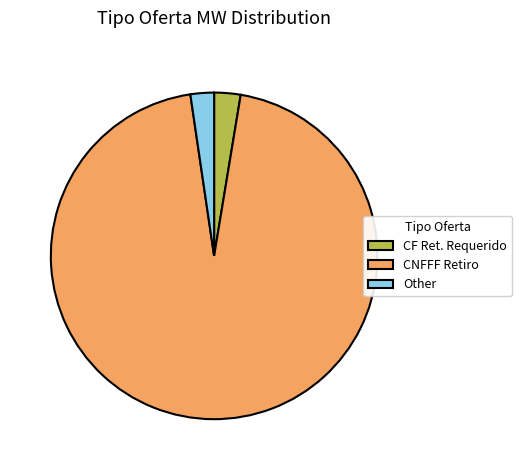

The Other slice represents 2% of the pie. True or false?

True